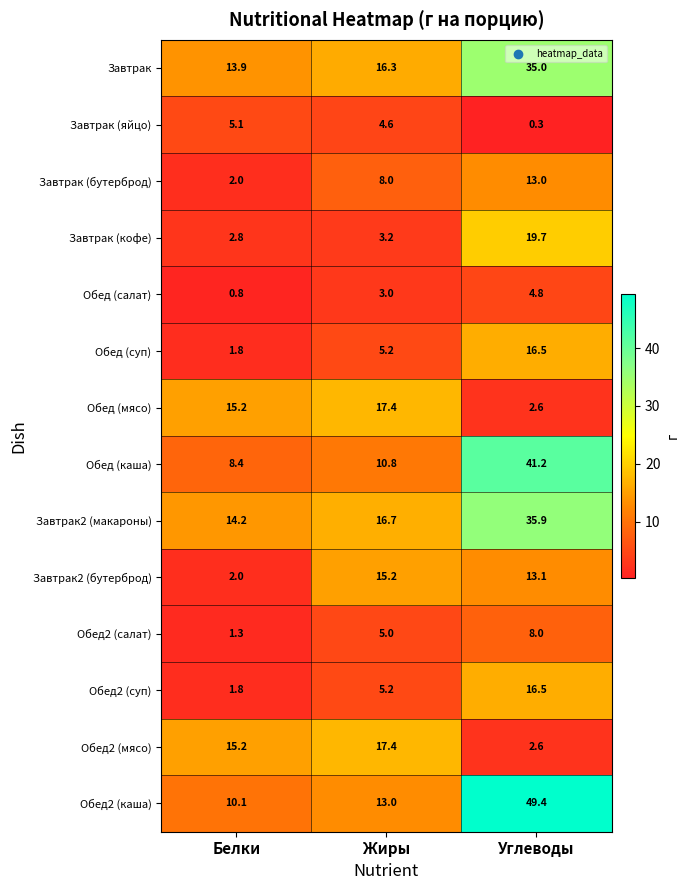

What is the highest value of the Обед (каша) series?

41.2